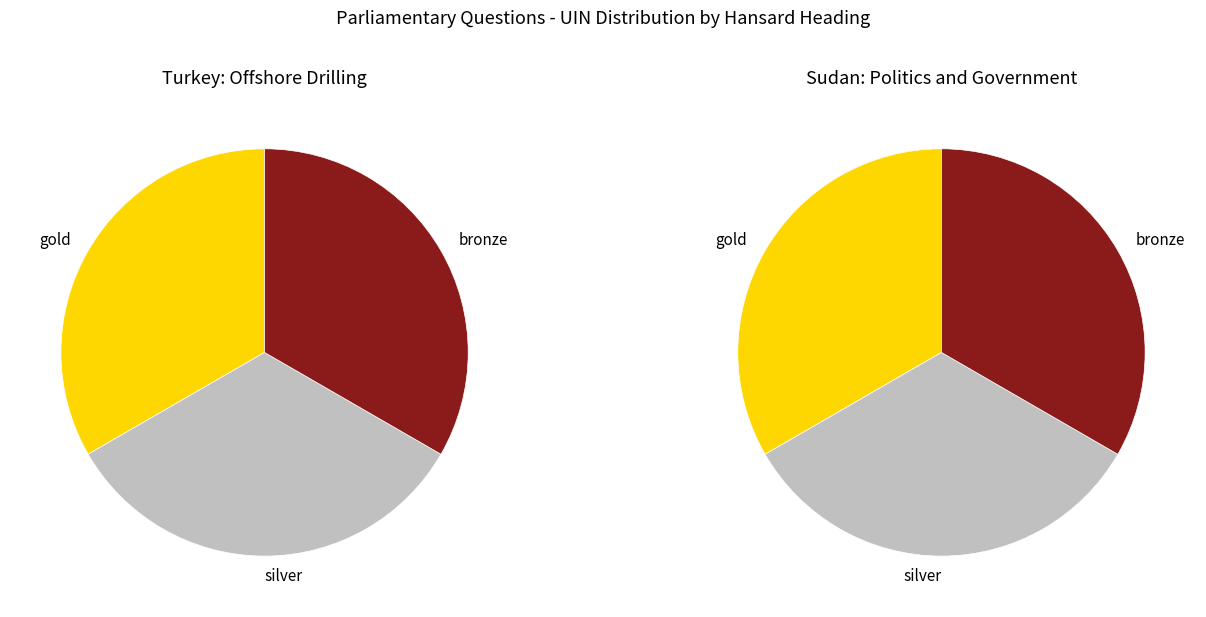

Does any single category account for the majority?

No